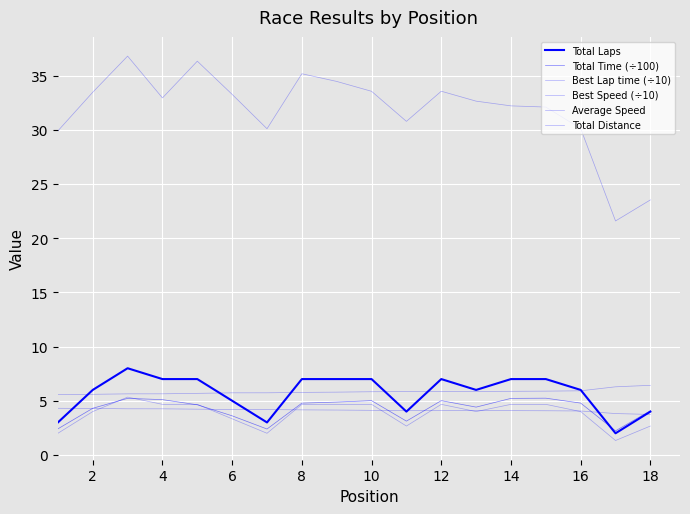

In Total Laps, how many points are higher than both neighbors (excluding endpoints)?

2